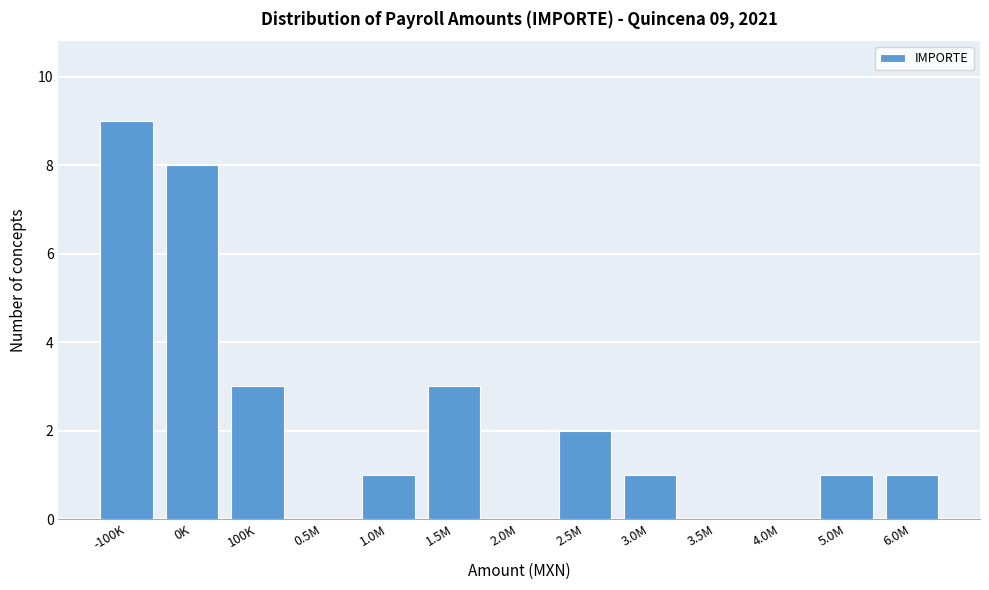

Reading left to right, transcribe all the data shown in this chart.

-100K=9	0K=8	100K=3	0.5M=0	1.0M=1	1.5M=3	2.0M=0	2.5M=2	3.0M=1	3.5M=0	4.0M=0	5.0M=1	6.0M=1